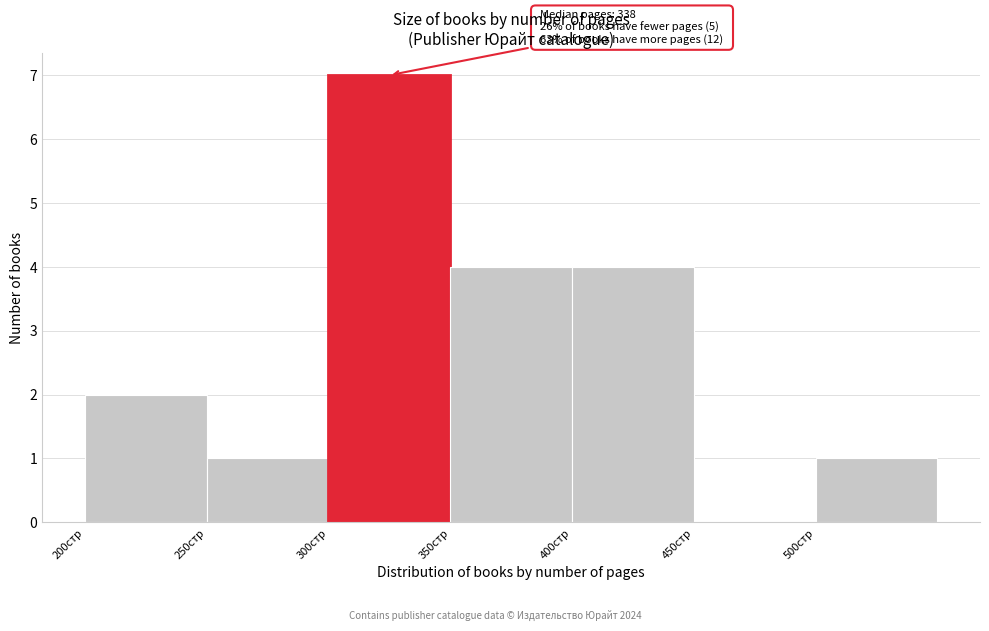

Which range on the x-axis has the tallest bar?

300 to 350